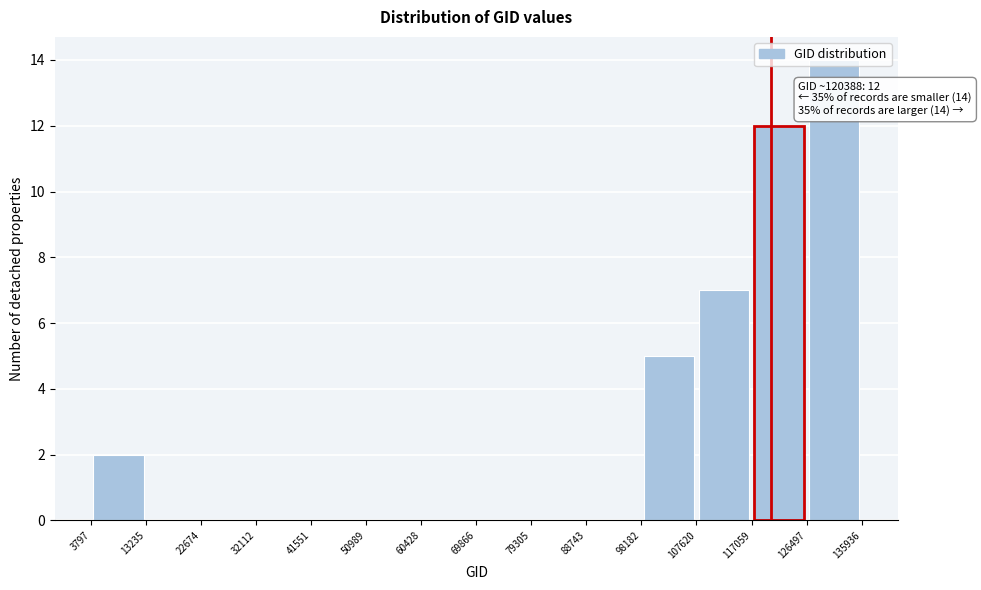

Which range on the x-axis has the tallest bar?

126497 to 135936